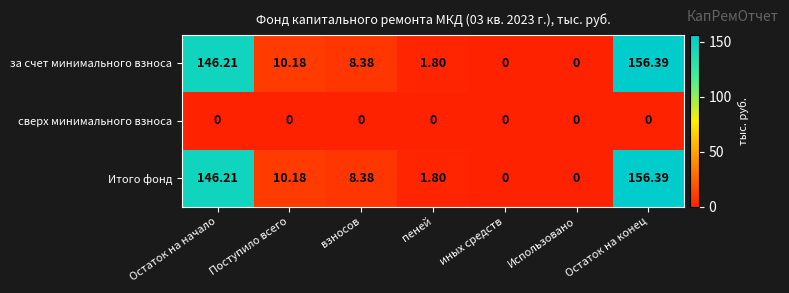

At which category is the sum across all series the highest?

Остаток на конец